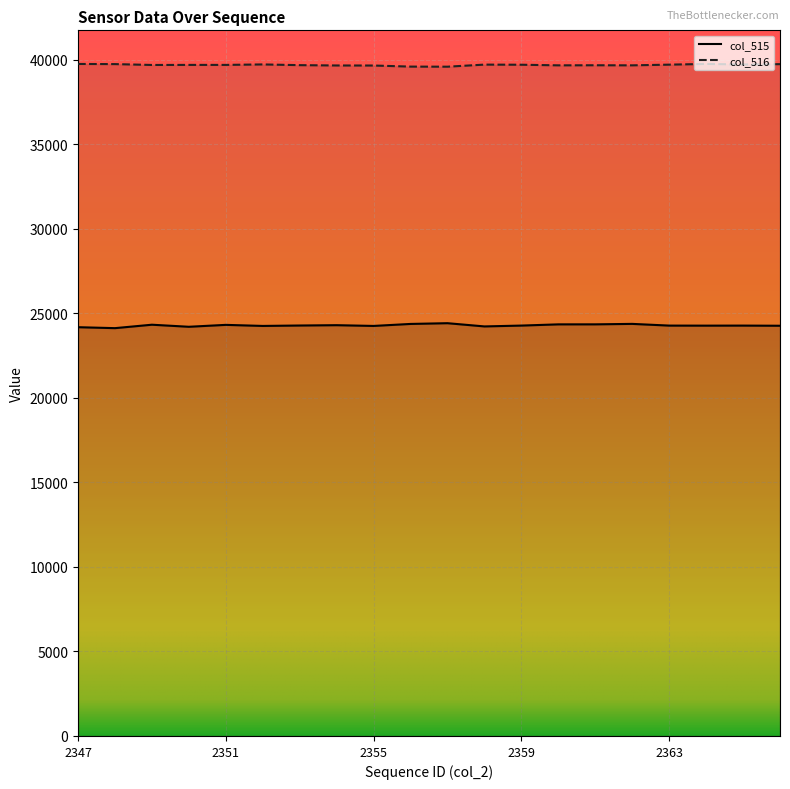

Rank the series by their average value, from highest to lowest.

col_516, col_515